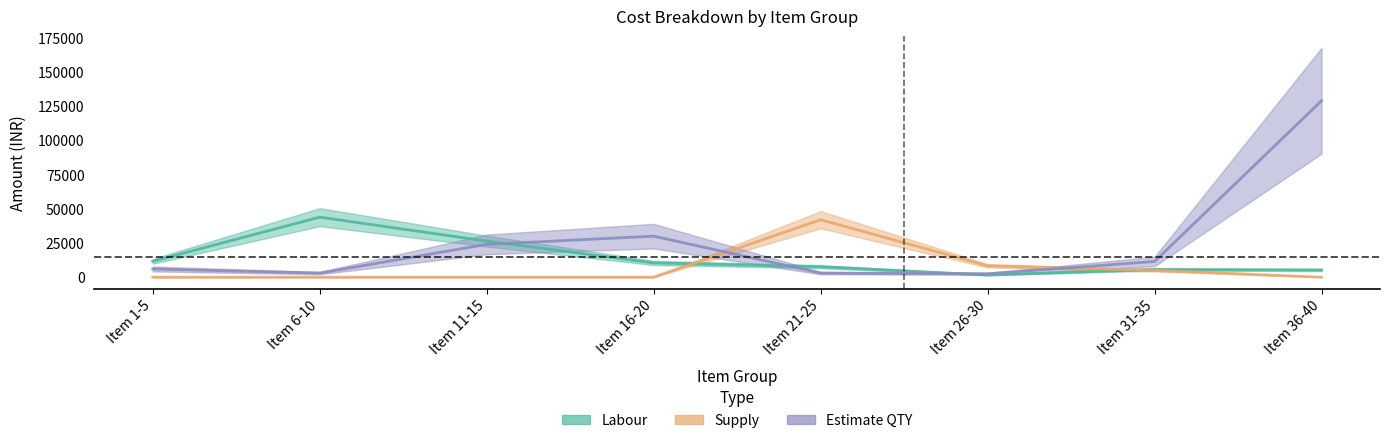

How many times do Estimate QTY and Supply cross each other?

2